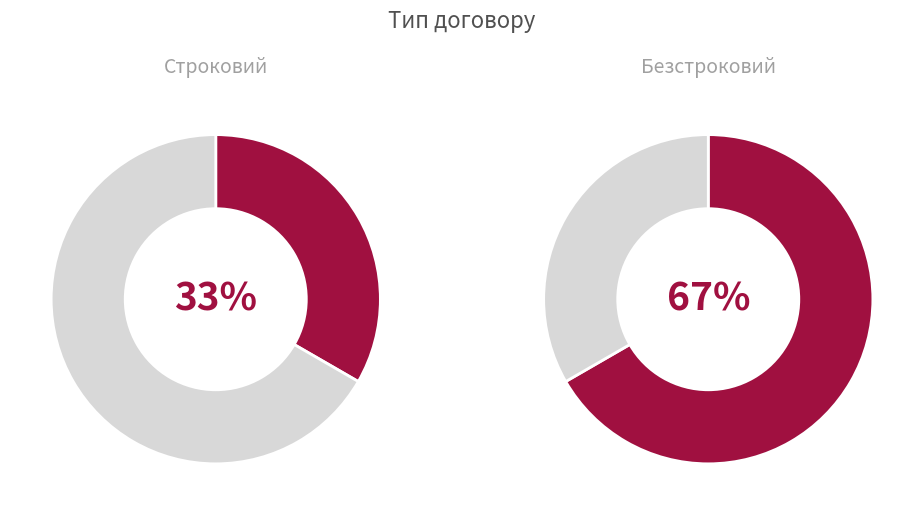

To the nearest percent, what percentage of the pie is Безстроковий?

67%